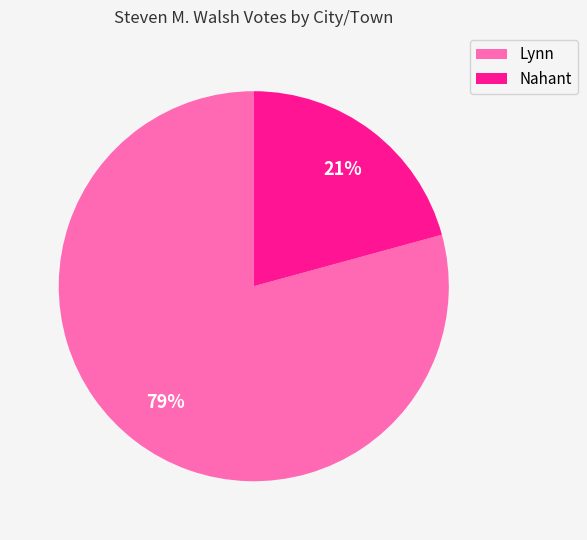

Which category accounts for the majority?

Lynn